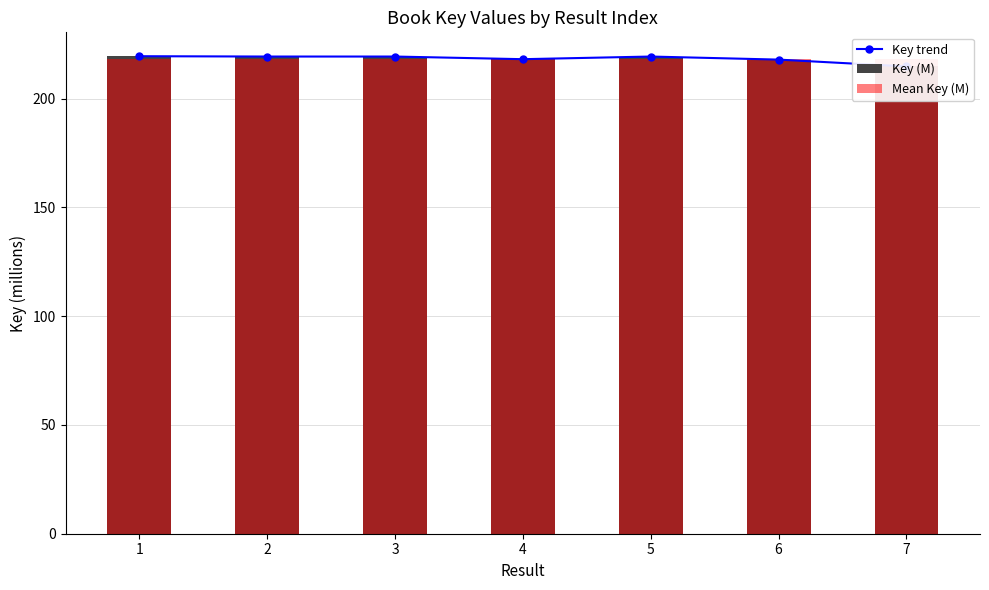

How many data points in Key trend are less than 219?

3